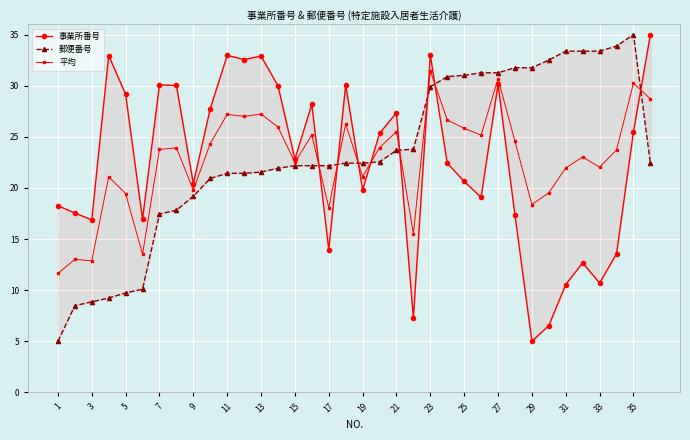

What is the maximum value for 平均?

31.4